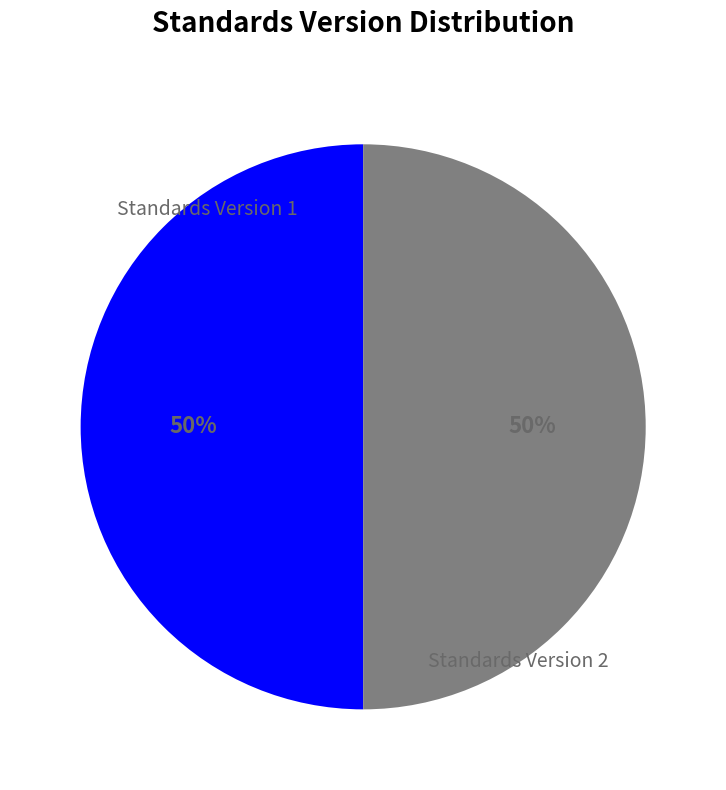

Is there a majority slice in this chart?

No